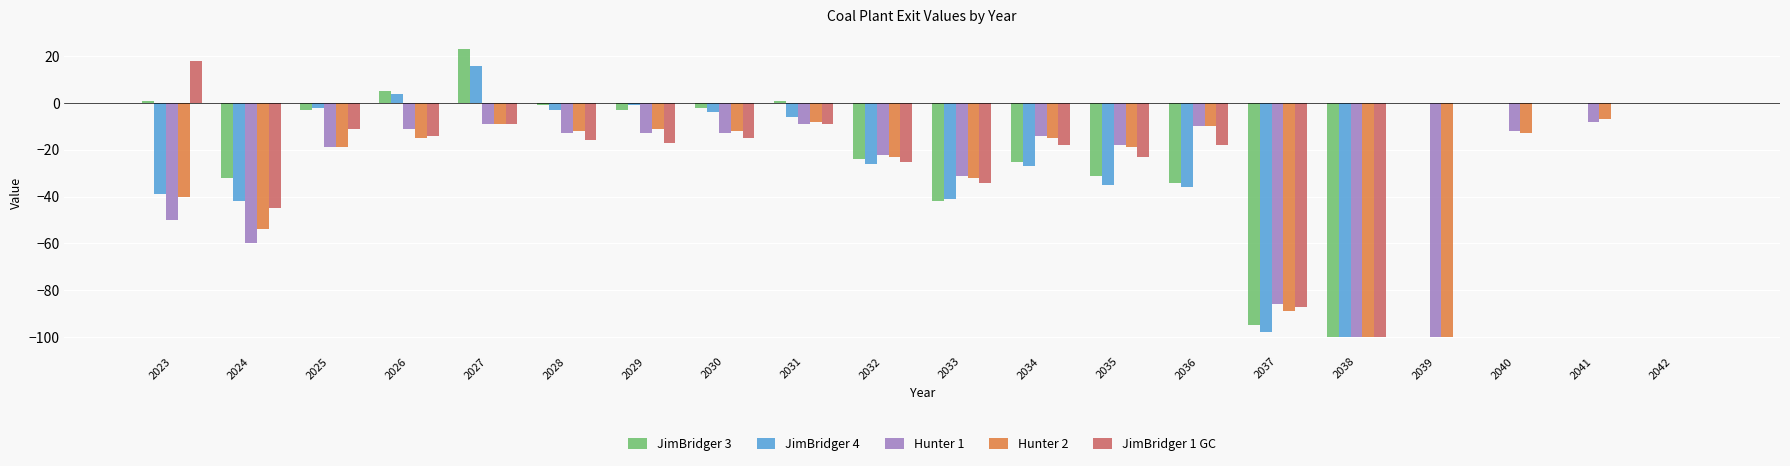

True or false: Hunter 1 has a value of -14 at 2034.

True